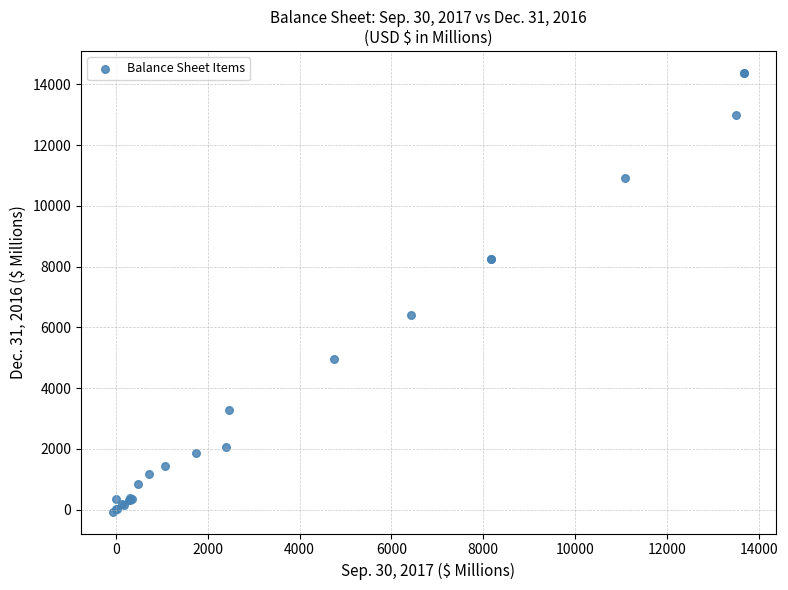

What Y value in the scatter plot is closest to 7154?

6402.2